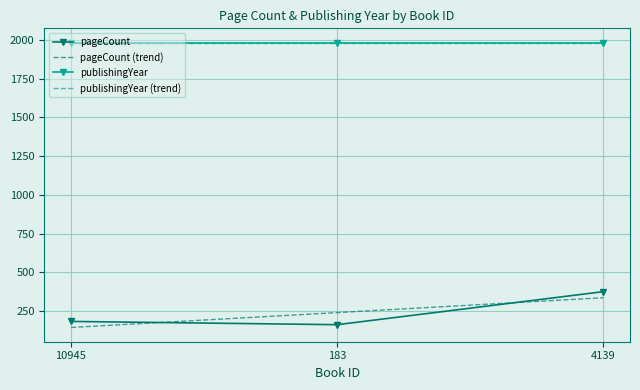

What is the label of the 1st point from the right?

4139